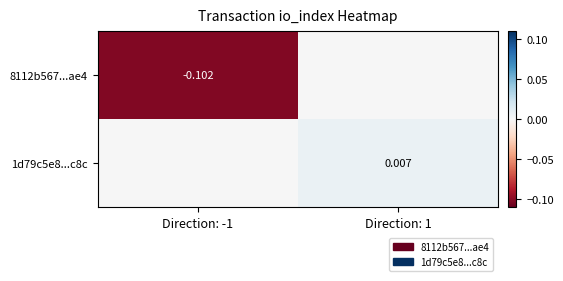

Rank the series at Direction: -1 from lowest to highest value.

8112b567...ae4, 1d79c5e8...c8c